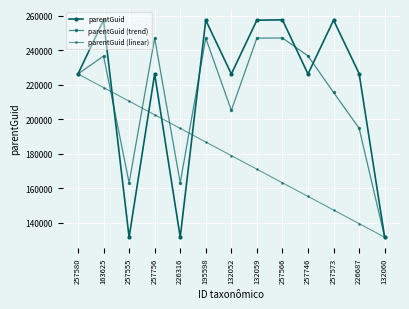

What is the difference between the maximum and minimum values in the parentGuid (linear) series?

94844.0